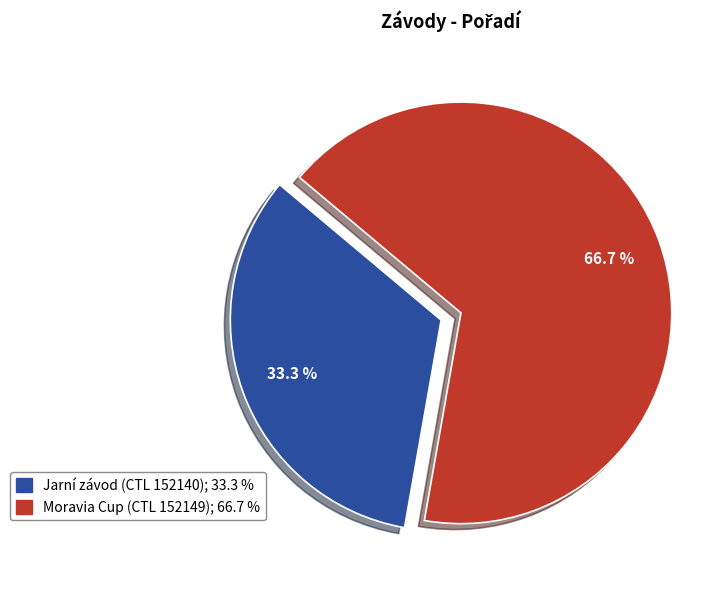

Is it true that Moravia Cup (CTL 152149) is 54% of the pie?

False